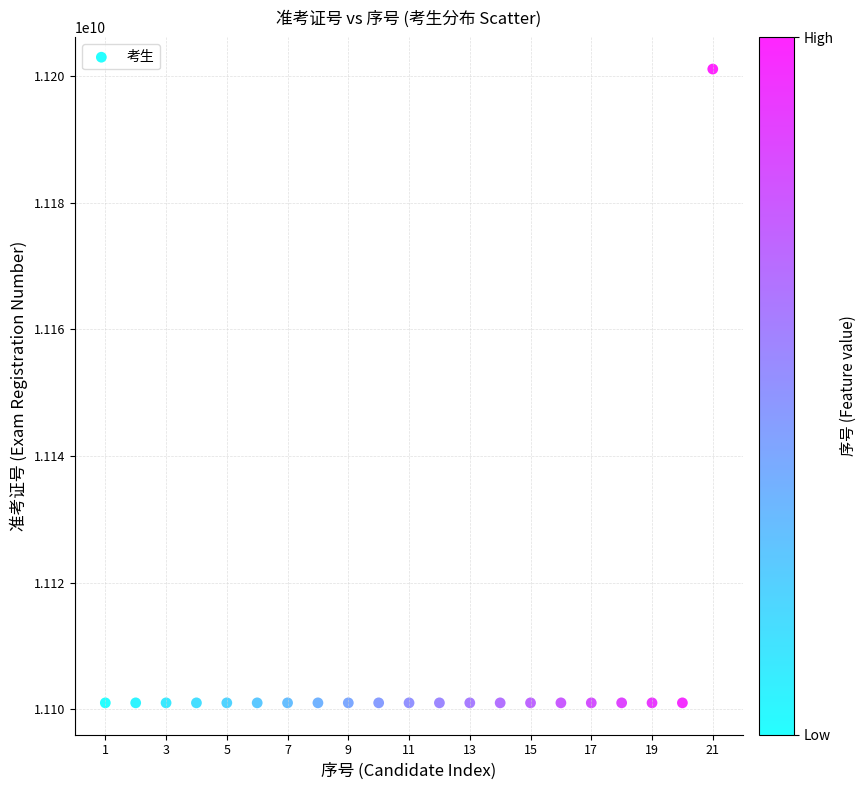

What is the range of Y values (max minus min)?

100090596